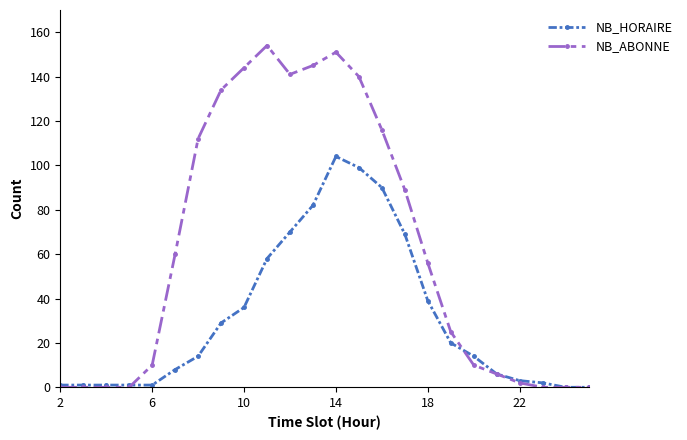

Does the chart have visible grid lines?

No